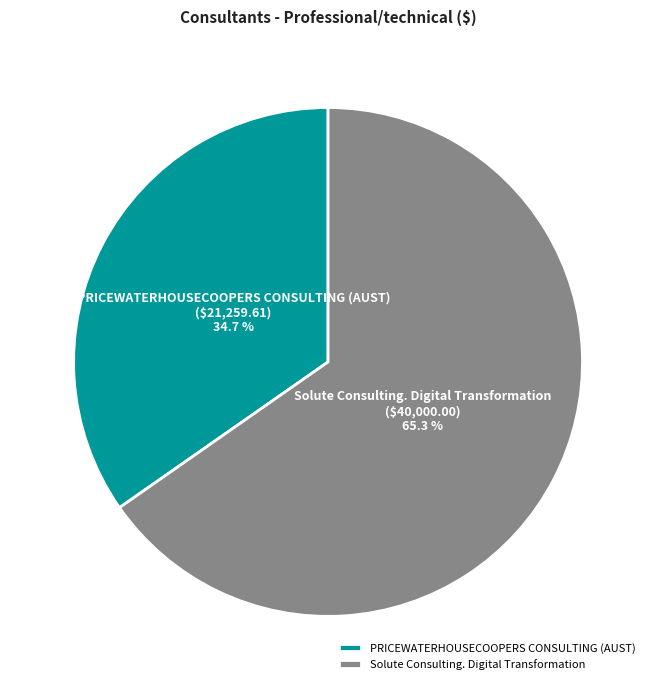

Is there a majority slice in this chart?

Yes